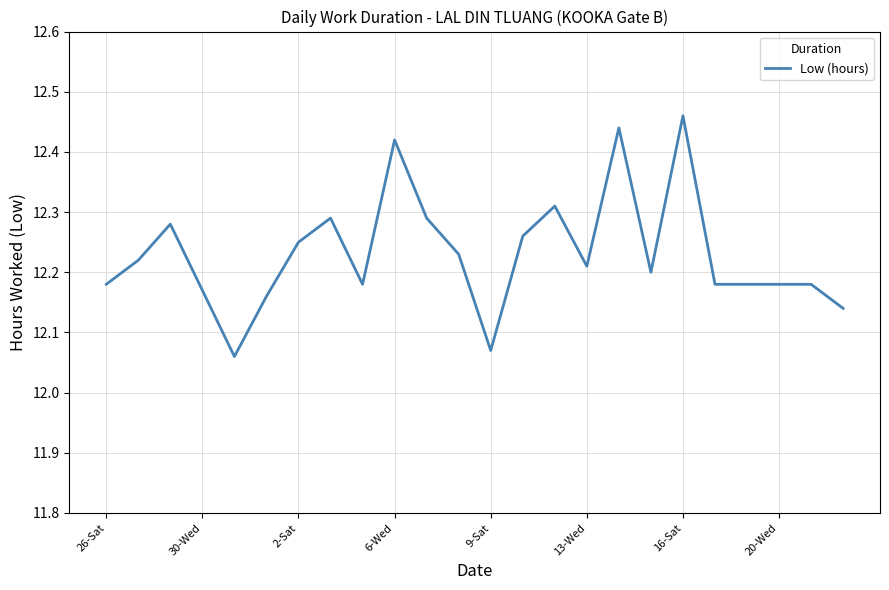

What is the difference between the maximum and minimum values?

0.4